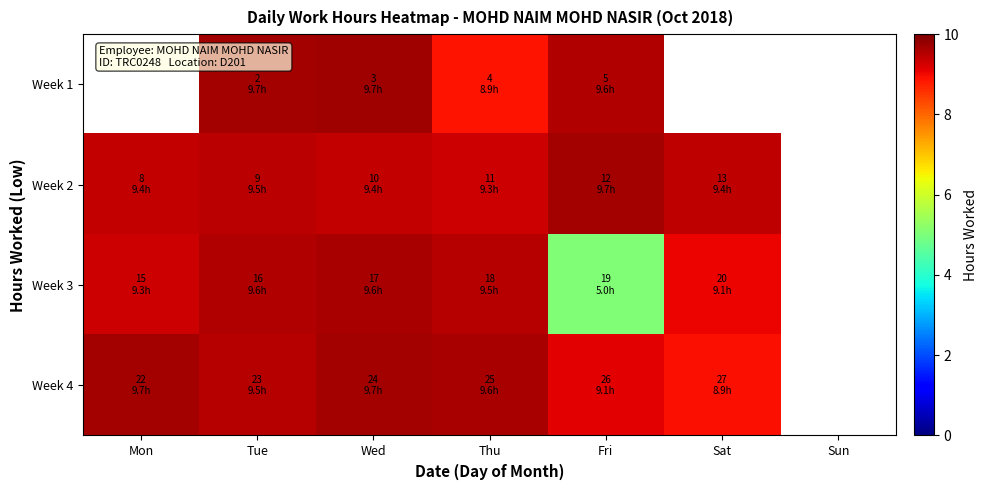

Rank the series by their maximum value, from highest to lowest.

Week 1, Week 2, Week 4, Week 3